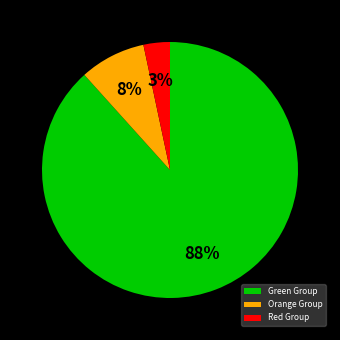

Is the sum of Orange Group and Green Group greater than half?

Yes